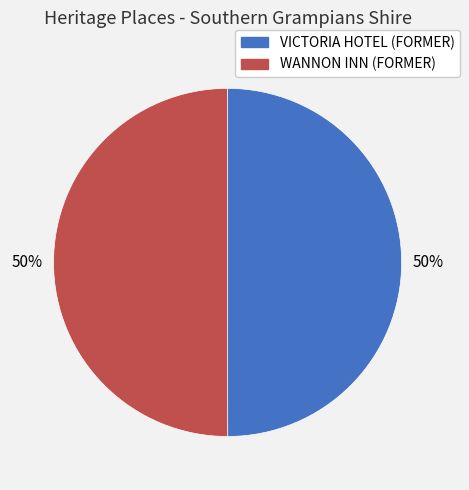

Approximately how many times larger is the value at VICTORIA HOTEL (FORMER) compared to WANNON INN (FORMER)?

1.0